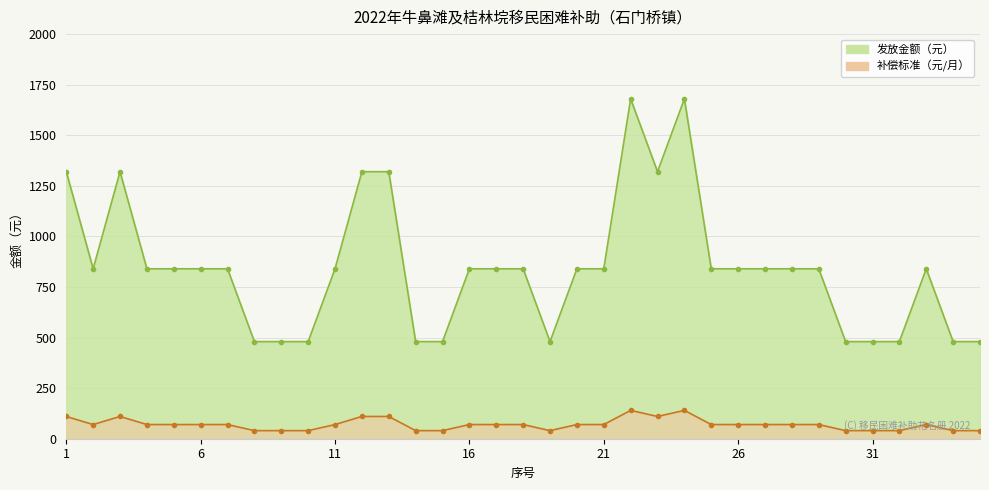

True or false: 补偿标准 and 发放金额 cross at least once.

False